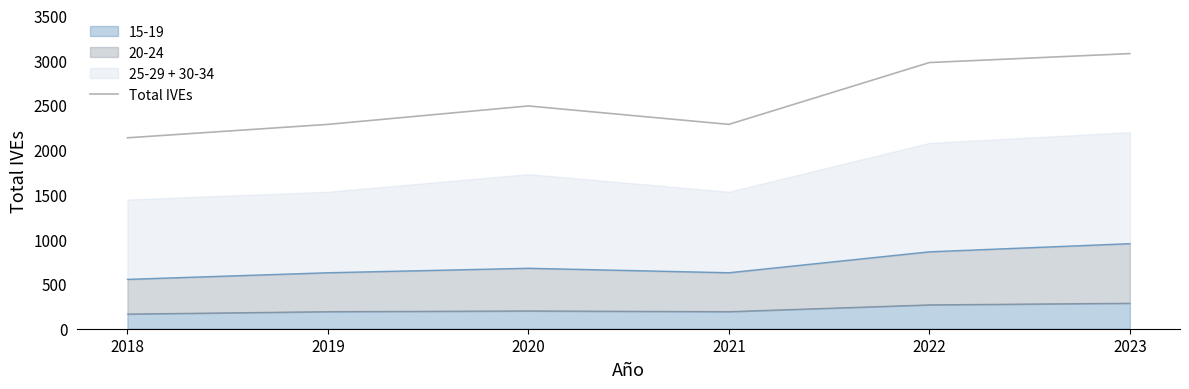

At which label does the data first exceed 2490?

2022